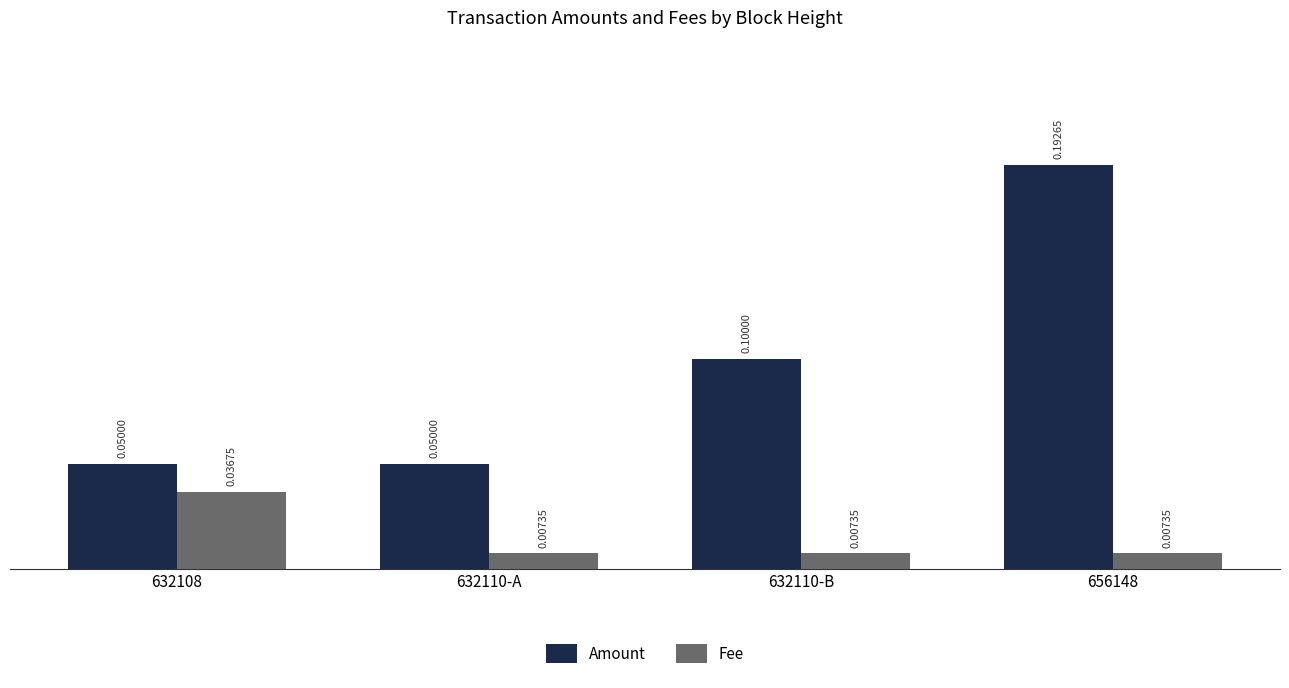

Between 632108 and 632110-A, which series saw the biggest shift?

Fee